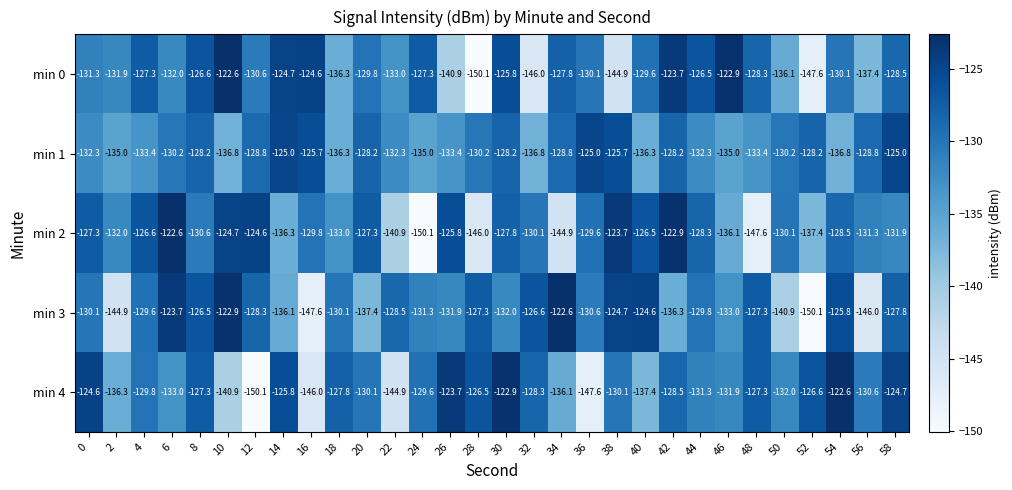

At 54, list the series in order from smallest to largest.

min 1, min 0, min 2, min 3, min 4